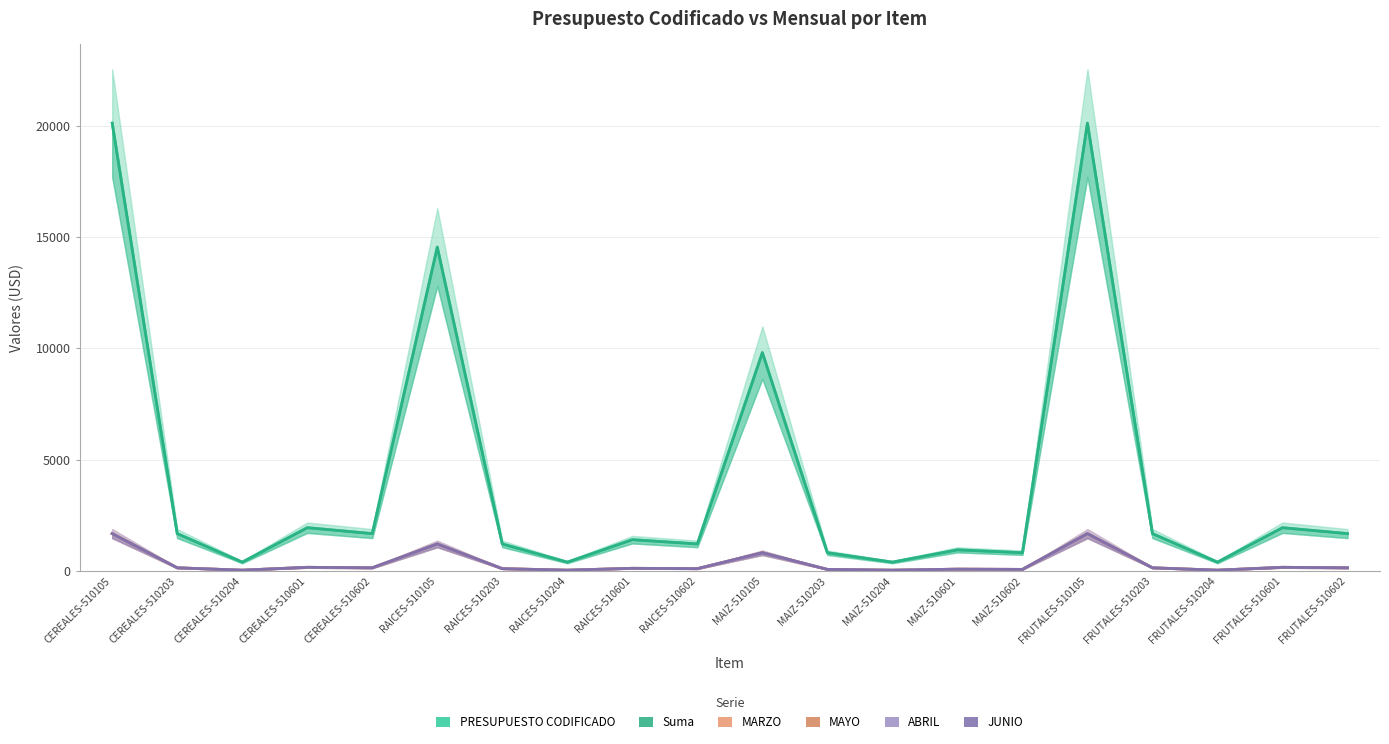

What position from the left is RAICES-510601?

9